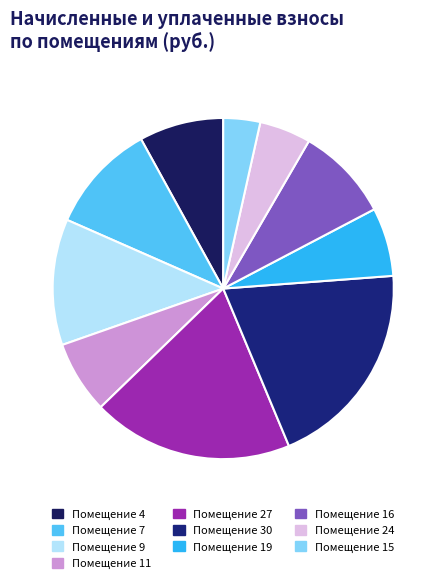

How many segments does this pie chart have?

10